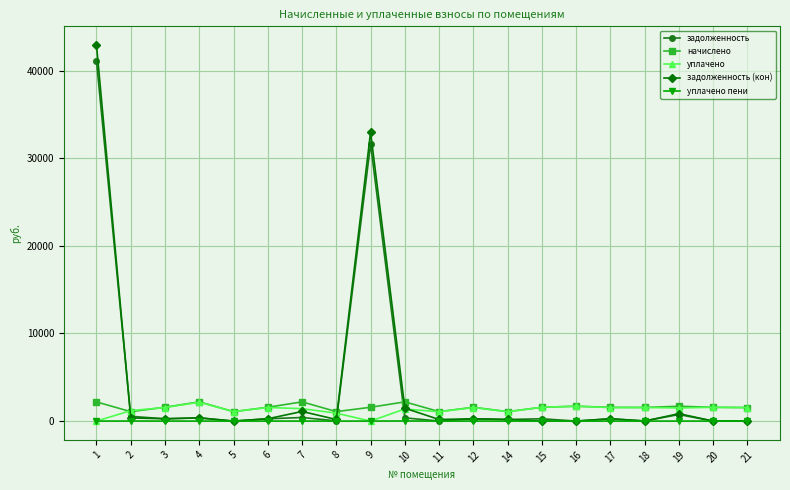

How many data points does each series have?

20